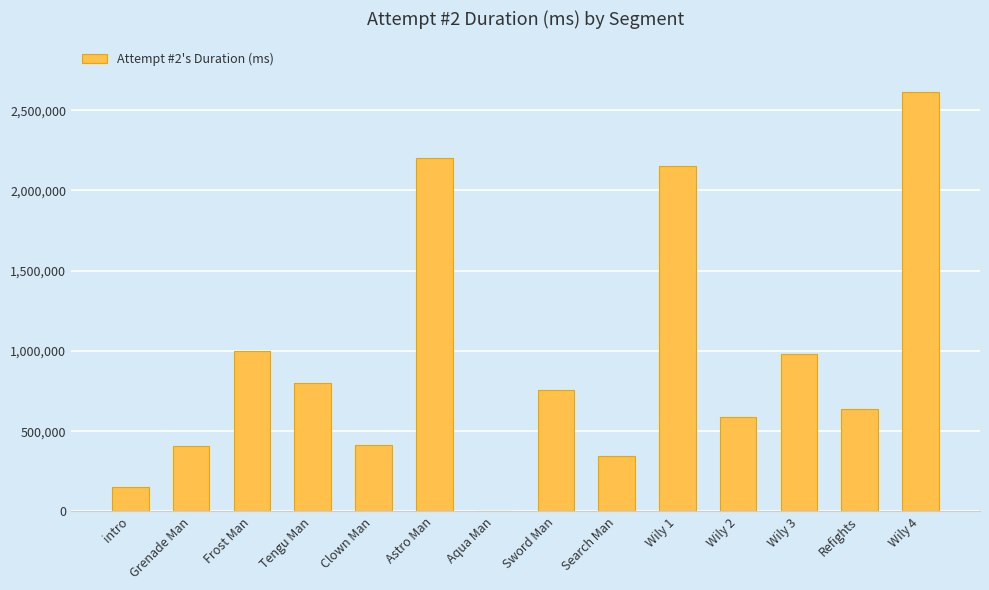

What is the average value?

932822